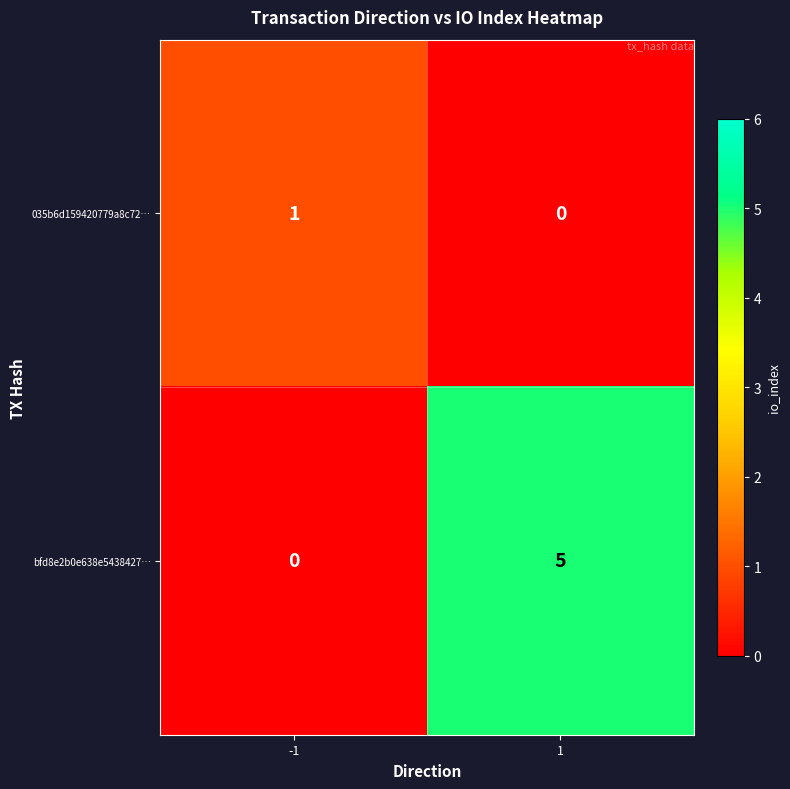

Read the bfd8e2b0e638e5438427… value at 1.

5